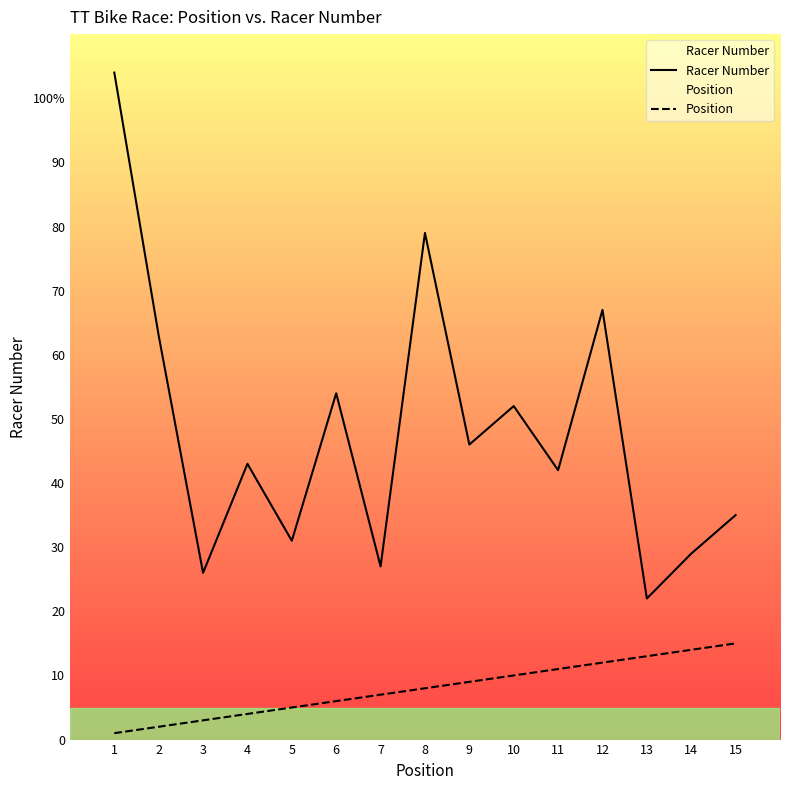

Which series has the largest total across all categories?

Racer Number